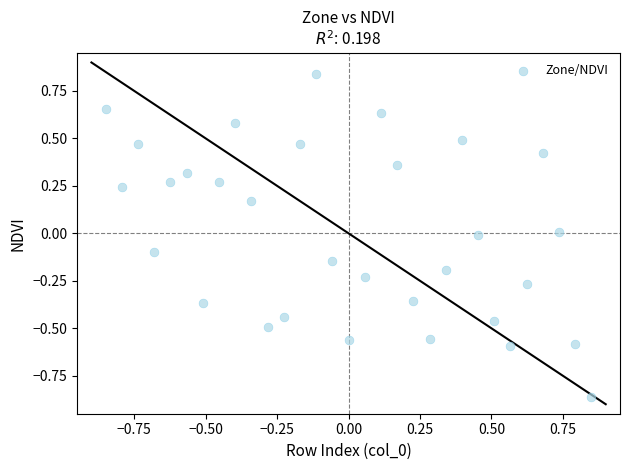

What is the range of Y values (max minus min)?

1.7